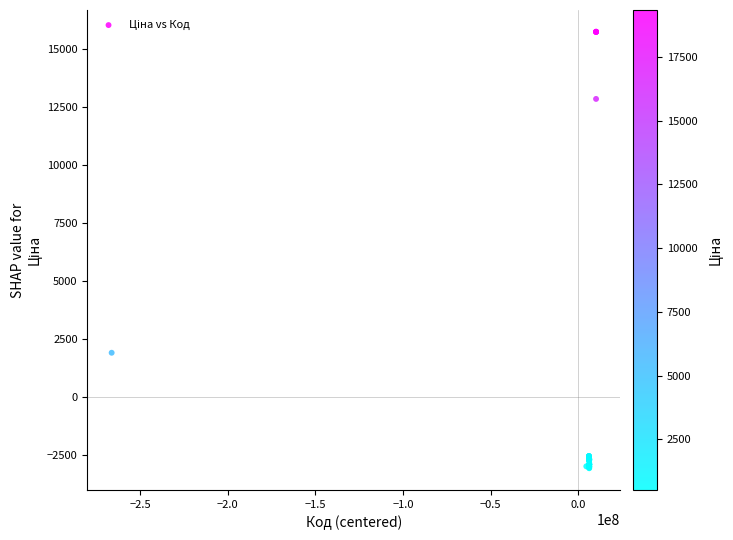

What Y value in the scatter plot is closest to 6325?

1893.4